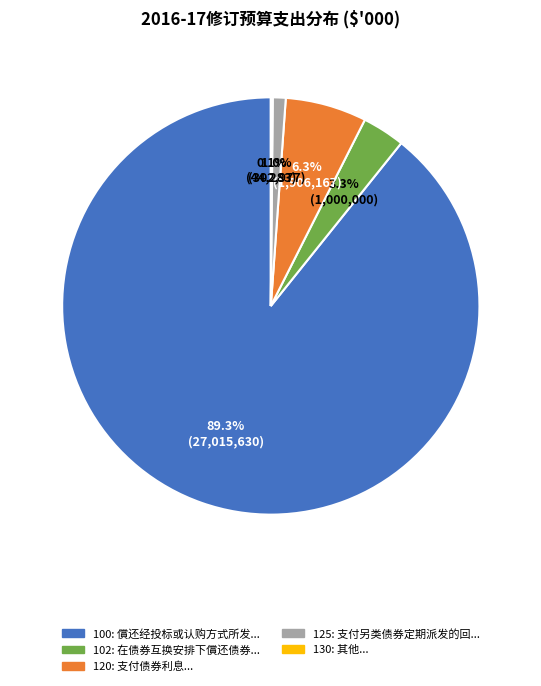

Does any single category account for the majority?

Yes